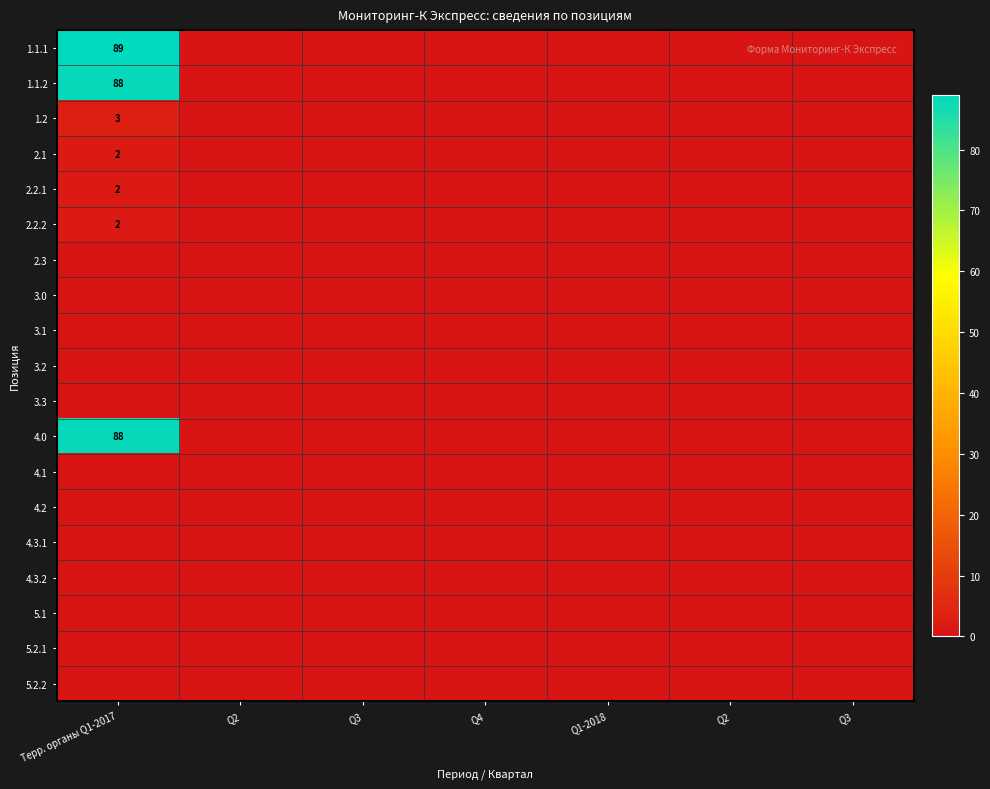

At which label is 5.2.2 closest to 0?

Терр. органы Q1-2017